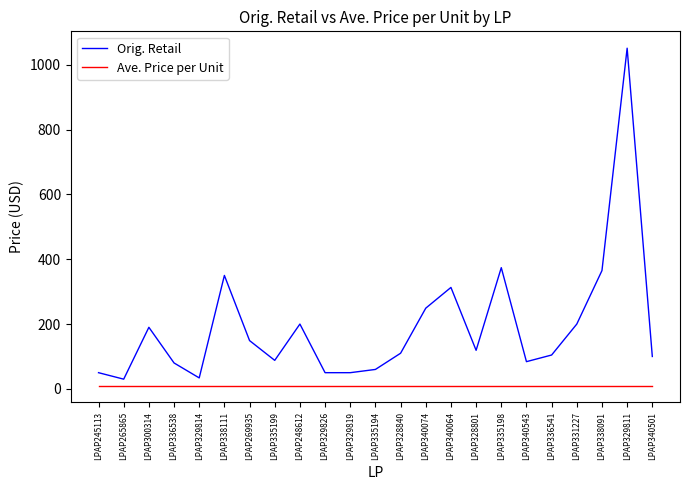

At LPAP335194, list the series in order from largest to smallest.

Orig. Retail, Ave. Price per Unit